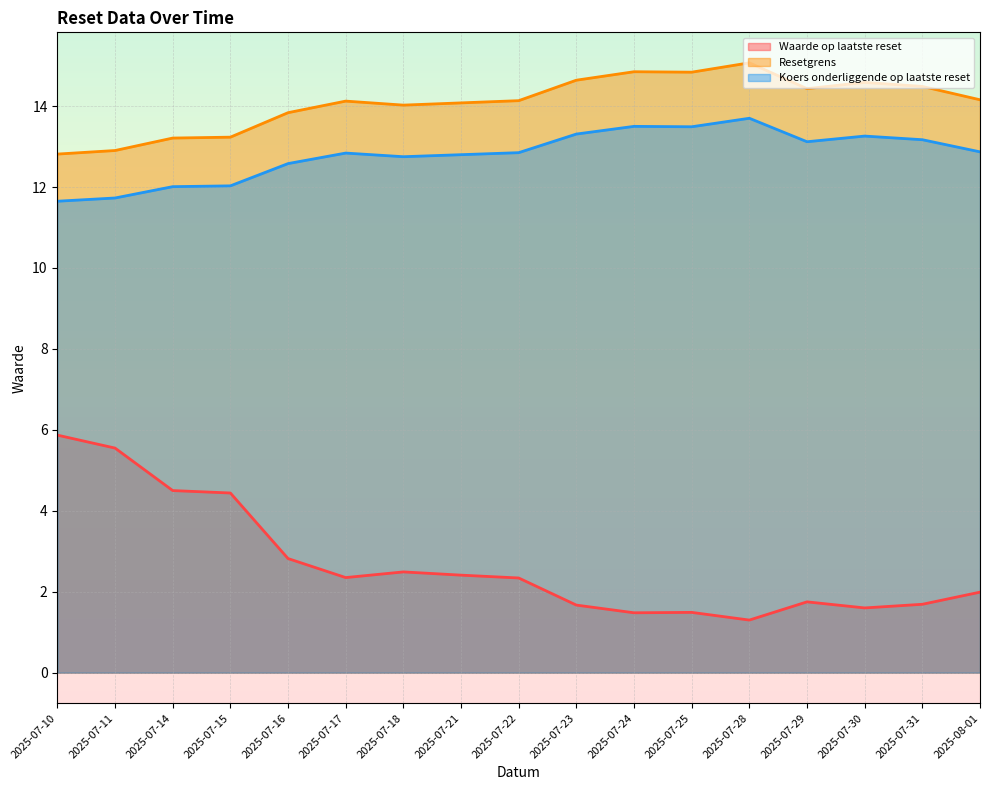

Between 2025-07-10 and 2025-08-01, which series saw the biggest shift?

Waarde op laatste reset